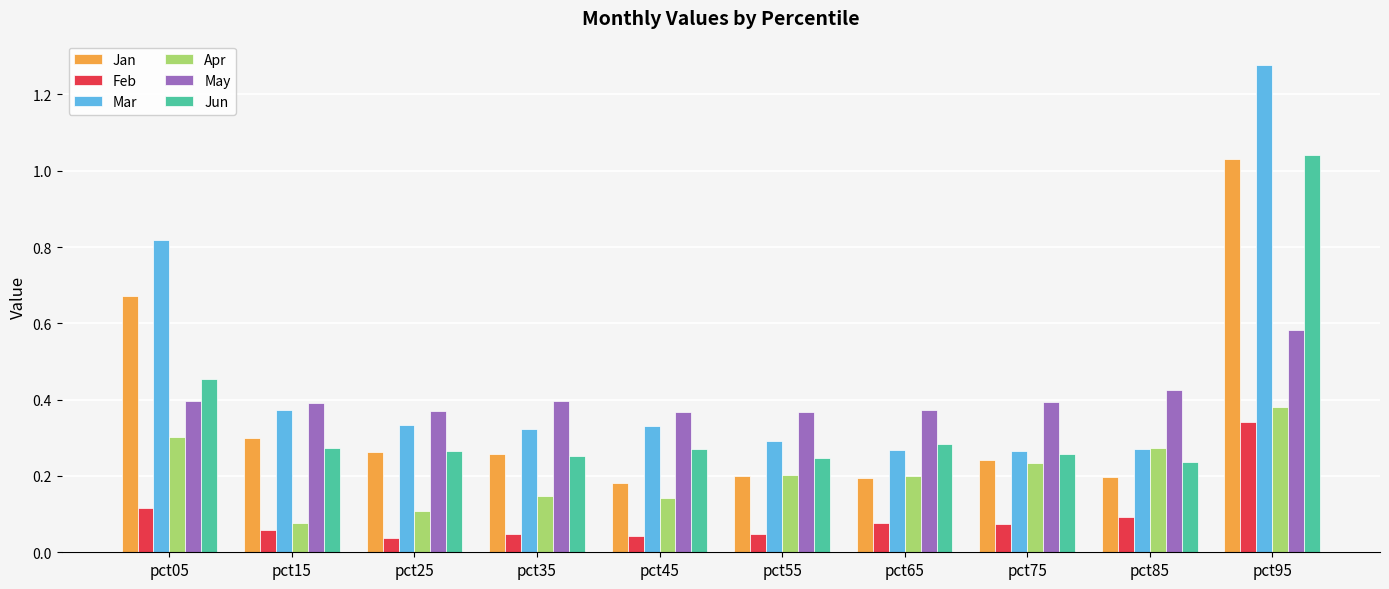

What is the sum of all Apr values?

2.1